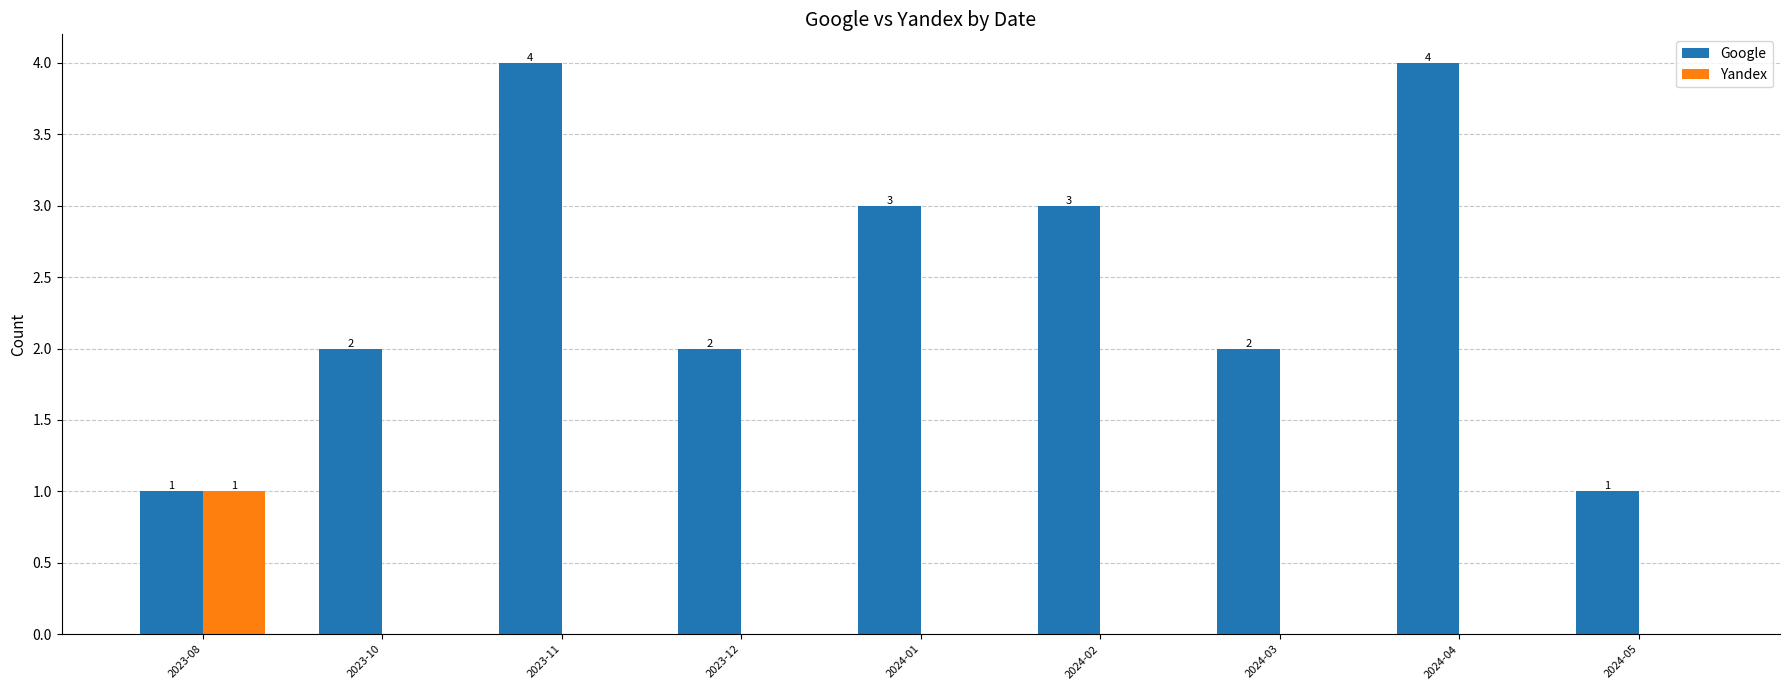

Which series has the largest total across all categories?

Google